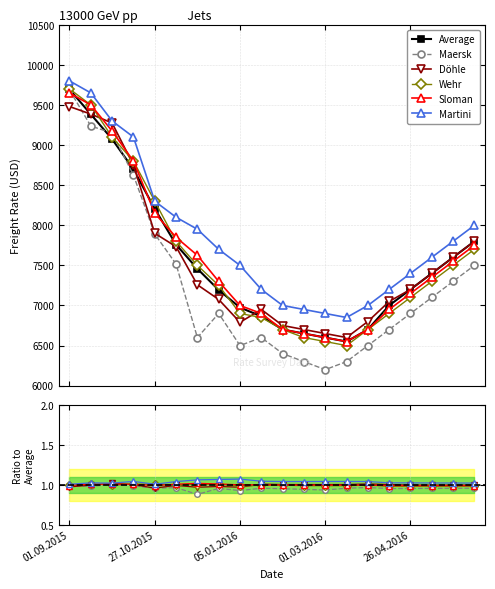

What is the difference between the maximum and second lowest values in the Maersk series?

3387